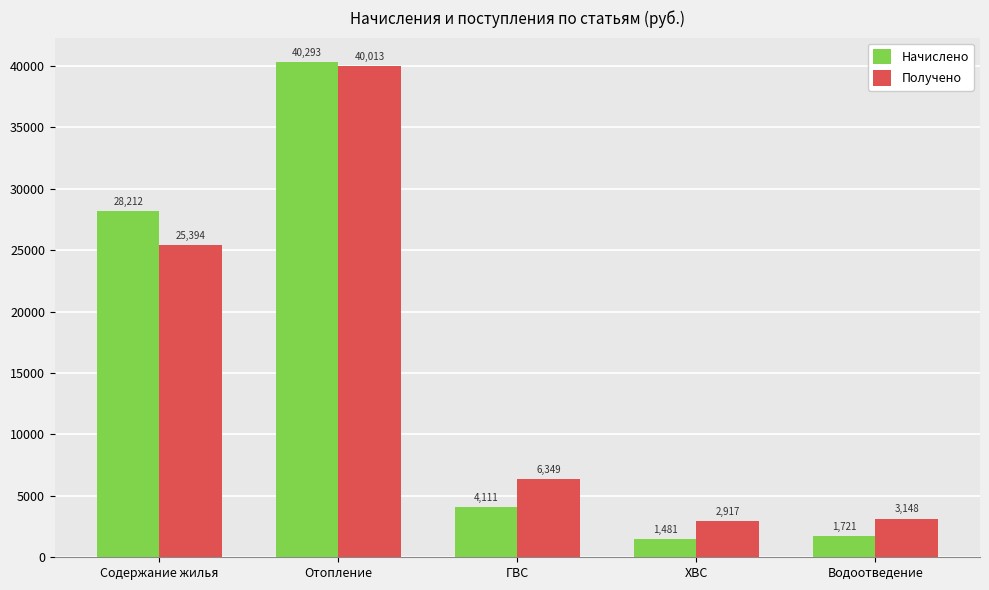

At which category does the chart reach its minimum across all series?

ХВС